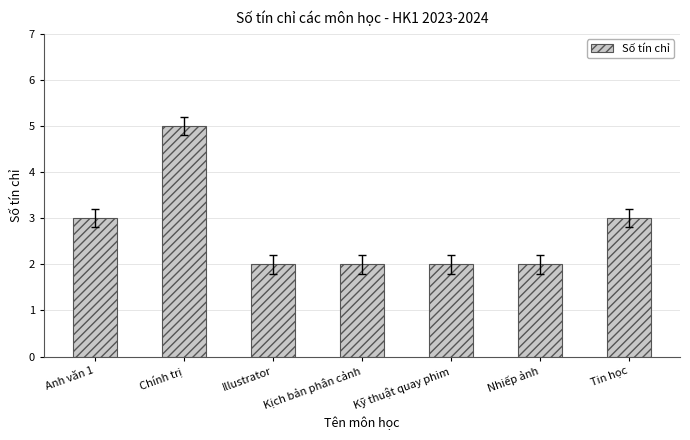

Reading left to right, what are all the values shown in this chart?

Anh văn 1=3	Chính trị=5	Illustrator=2	Kịch bản phân cảnh=2	Kỹ thuật quay phim=2	Nhiếp ảnh=2	Tin học=3